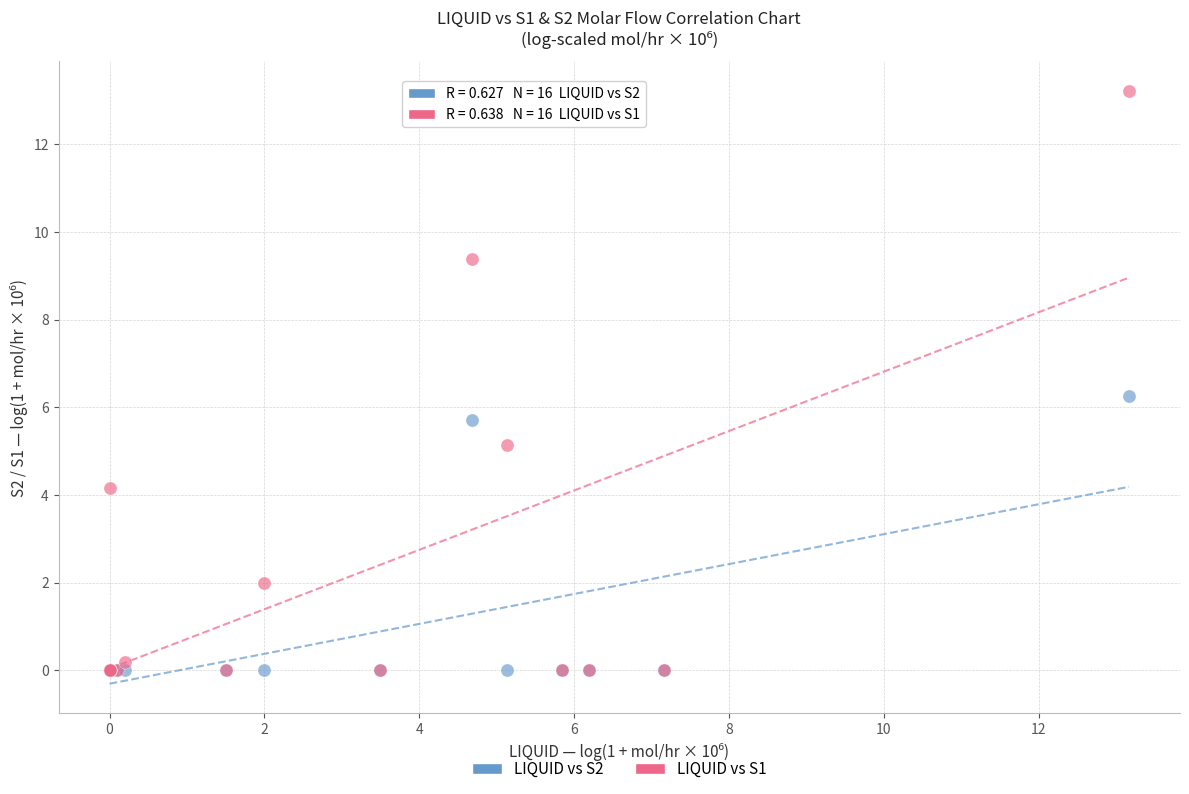

Which series contains the highest Y value?

LIQUID vs S1